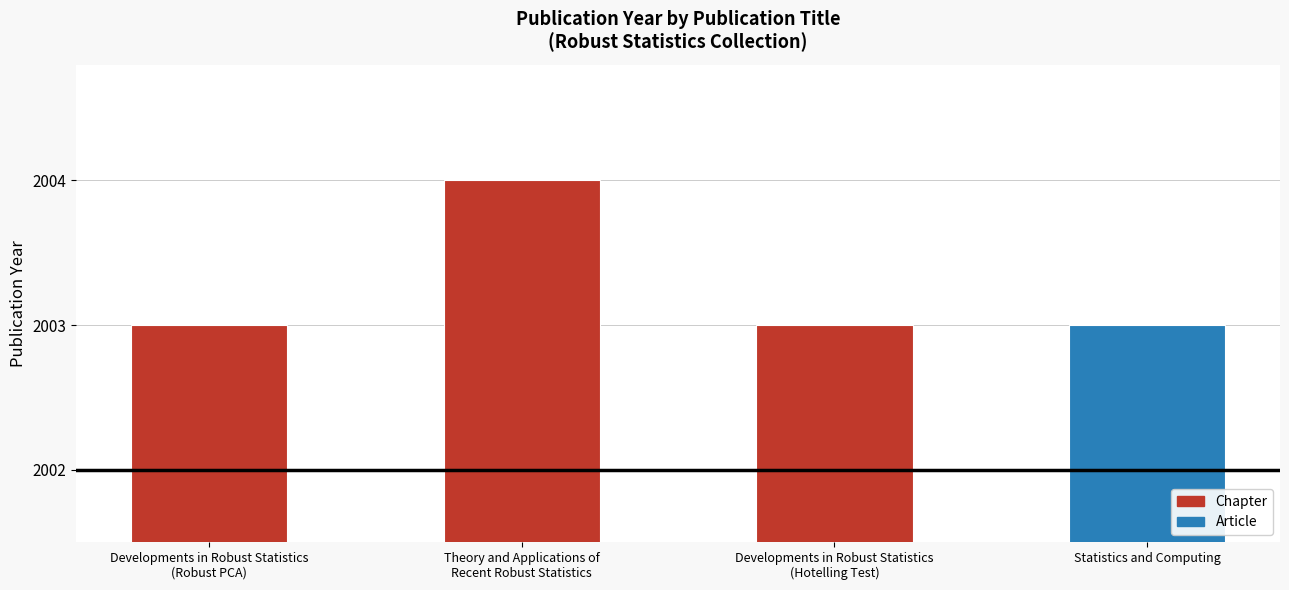

Rank the categories by value from lowest to highest.

Developments in Robust Statistics
(Robust PCA), Developments in Robust Statistics
(Hotelling Test), Statistics and Computing, Theory and Applications of
Recent Robust Statistics